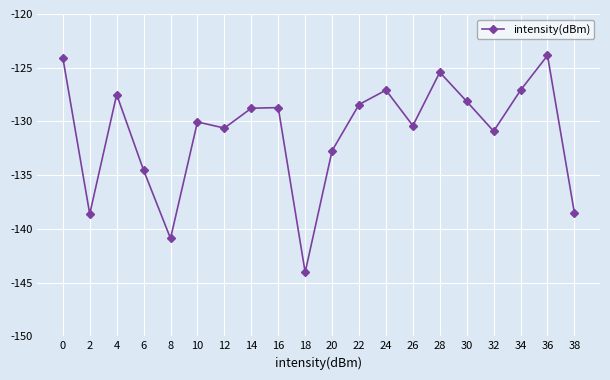

What is the sum of the values at 10 and 20?

-262.8